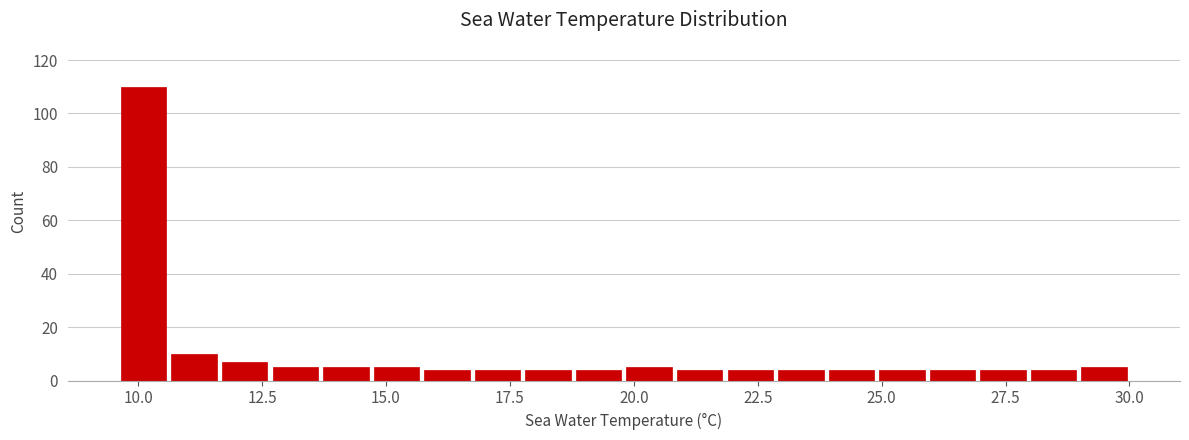

Around what value on the x-axis is the tallest bar? Give the approximate position of its centre, as read against the axis.

10.0